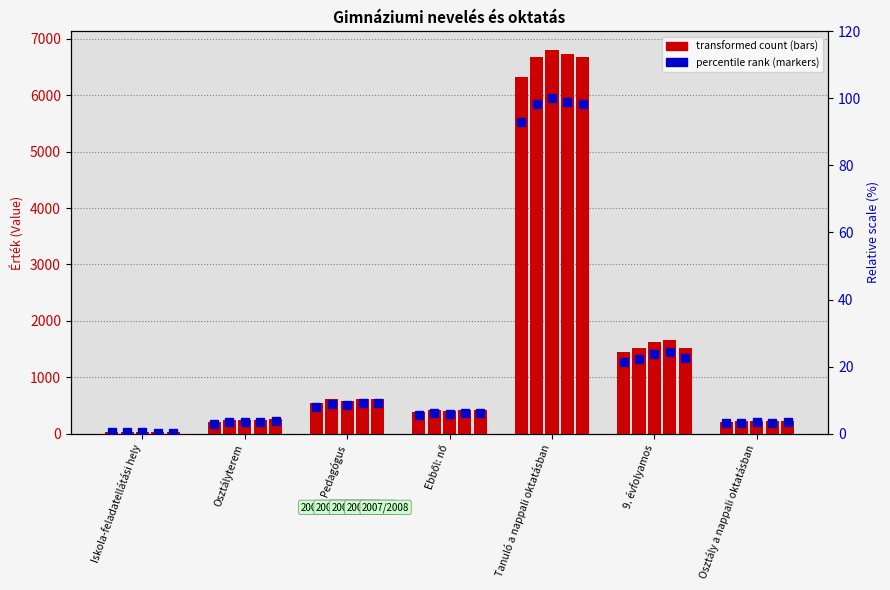

What is the value of the 2001/2002 percentile bar at the 7th from the left?

3.1